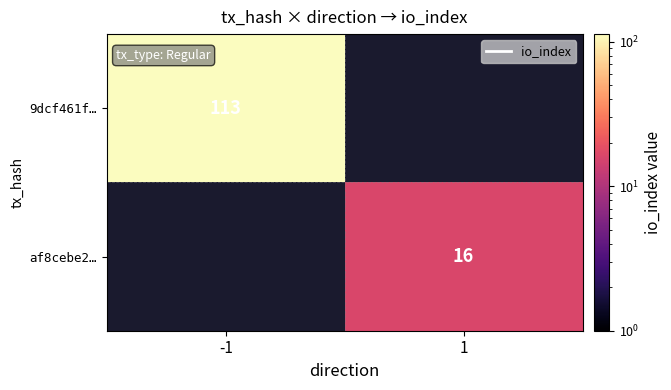

The value of 9dcf461f… at -1 is 113. True or false?

True